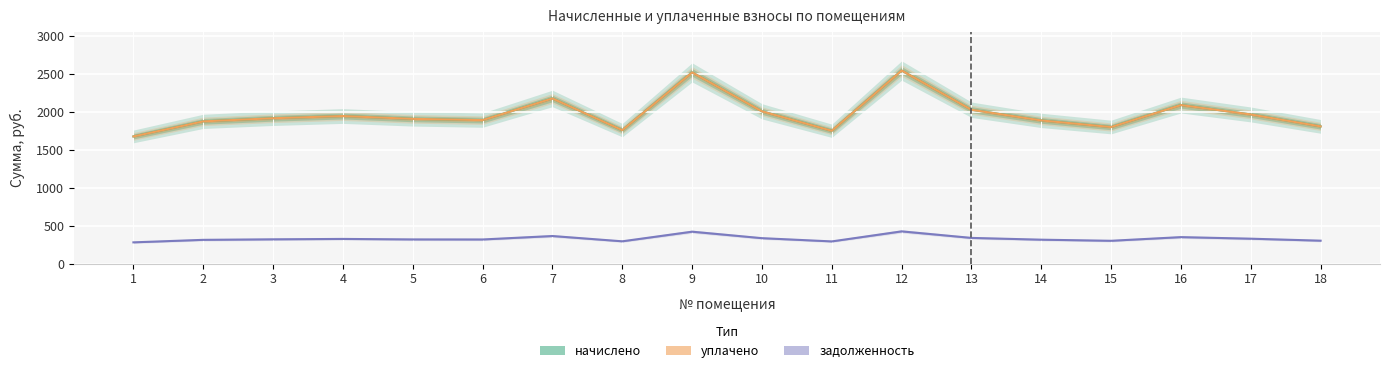

Which category has the lowest value in the начислено series?

1